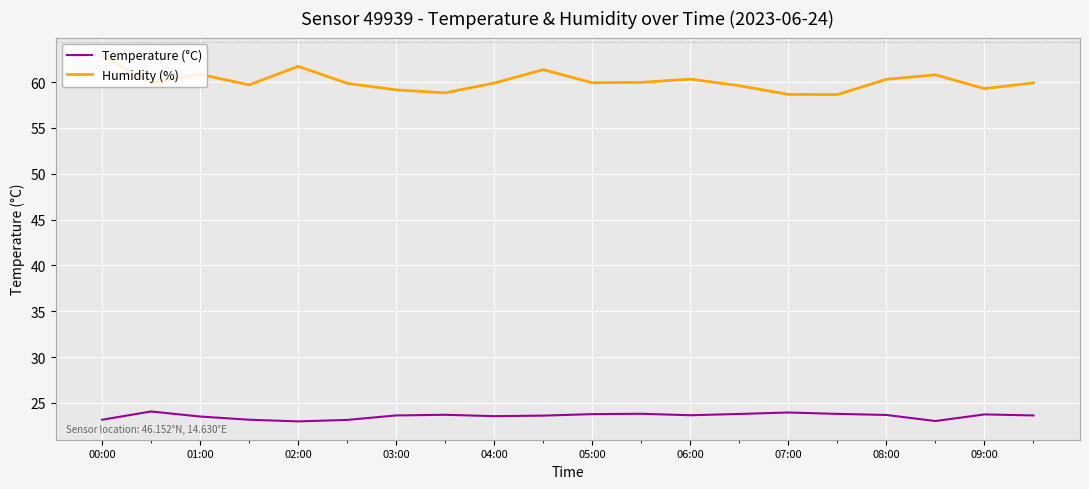

Which series has the widest spread of values?

Humidity (%)